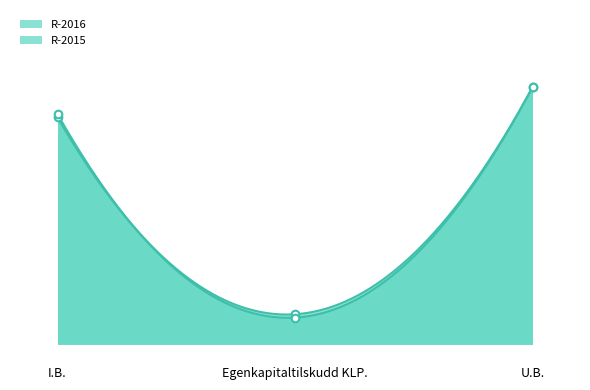

At how many categories does at least one series exceed 0?

3